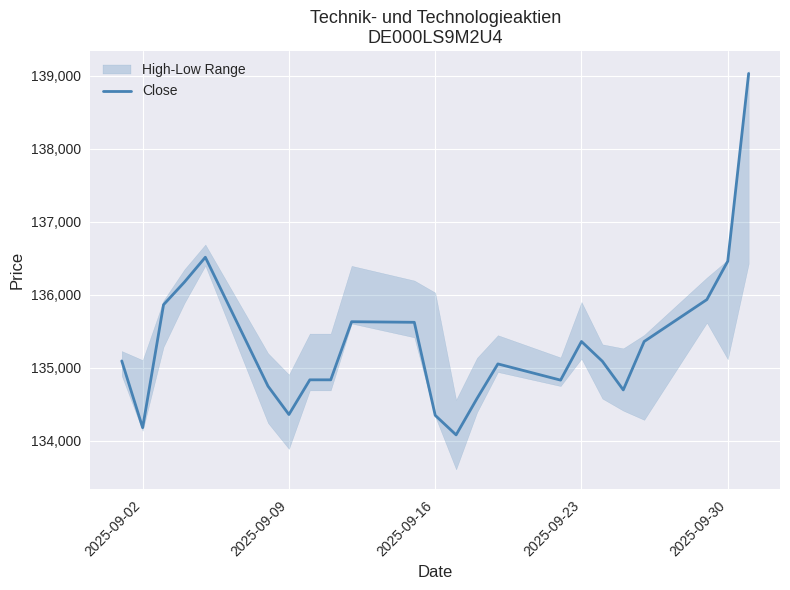

What is the maximum value for Close?

139030